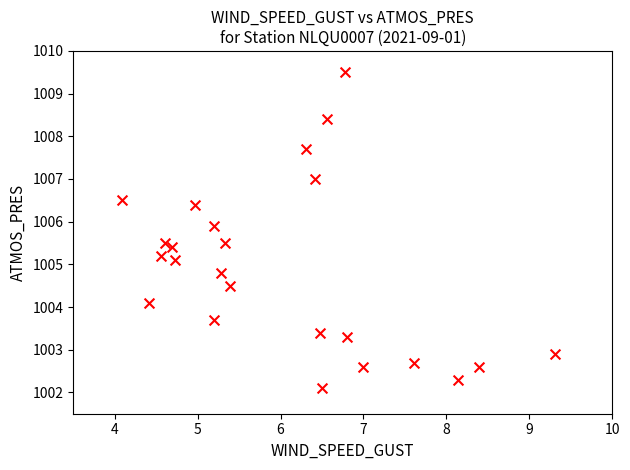

What Y value in the scatter plot is closest to 1005?

1005.1